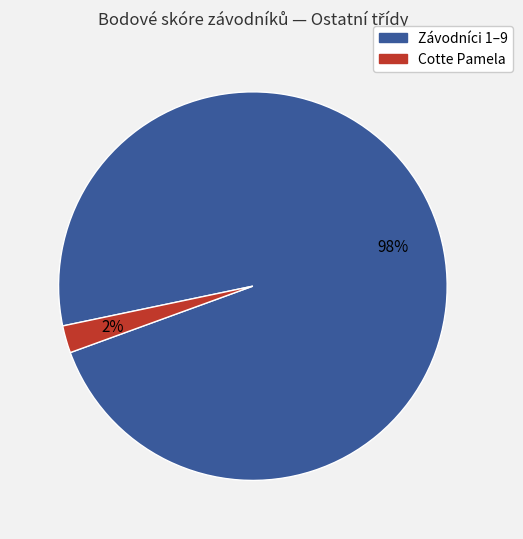

Does any single category account for the majority?

Yes